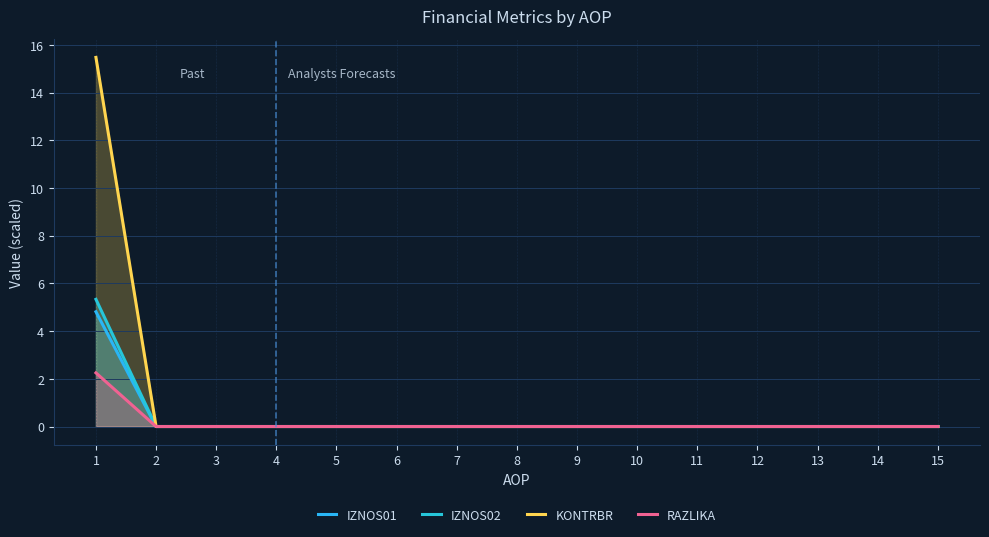

Which category has the lowest value in the KONTRBR series?

2